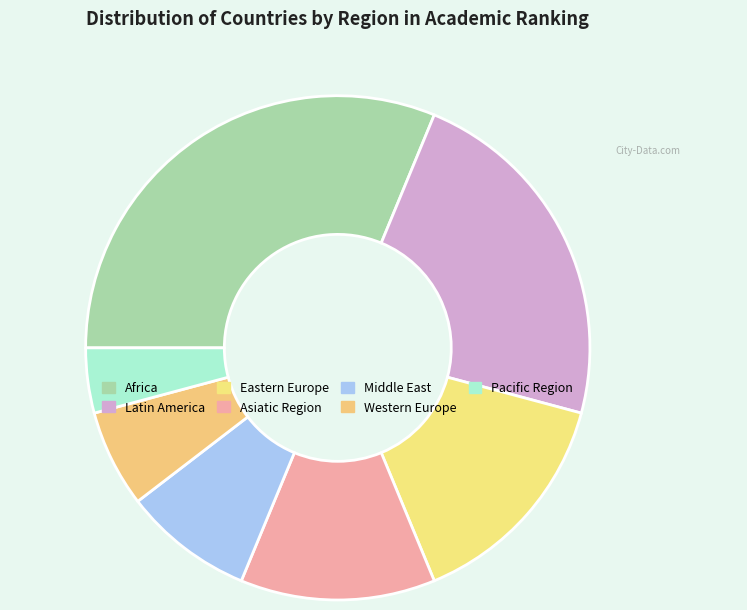

To the nearest percent, what is the average slice percentage?

14%